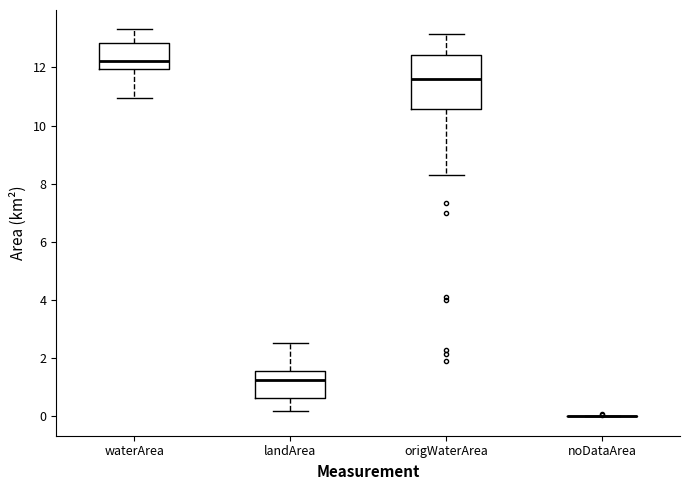

Reading left to right, transcribe this box plot: for each box, give where its median line is, the range the box spans, and where its two whiskers end, as read against the y-axis. The values are not printed on the chart, so give them approximately, as read against the axis.

waterArea: median 12.2, box 12.0 to 12.8, whiskers 11.0 to 13.4
landArea: median 1.2, box 0.6 to 1.6, whiskers 0.2 to 2.6
origWaterArea: median 11.6, box 10.6 to 12.4, whiskers 8.4 to 13.2
noDataArea: box collapsed to a line at 0.0, whiskers 0.0 to 0.0